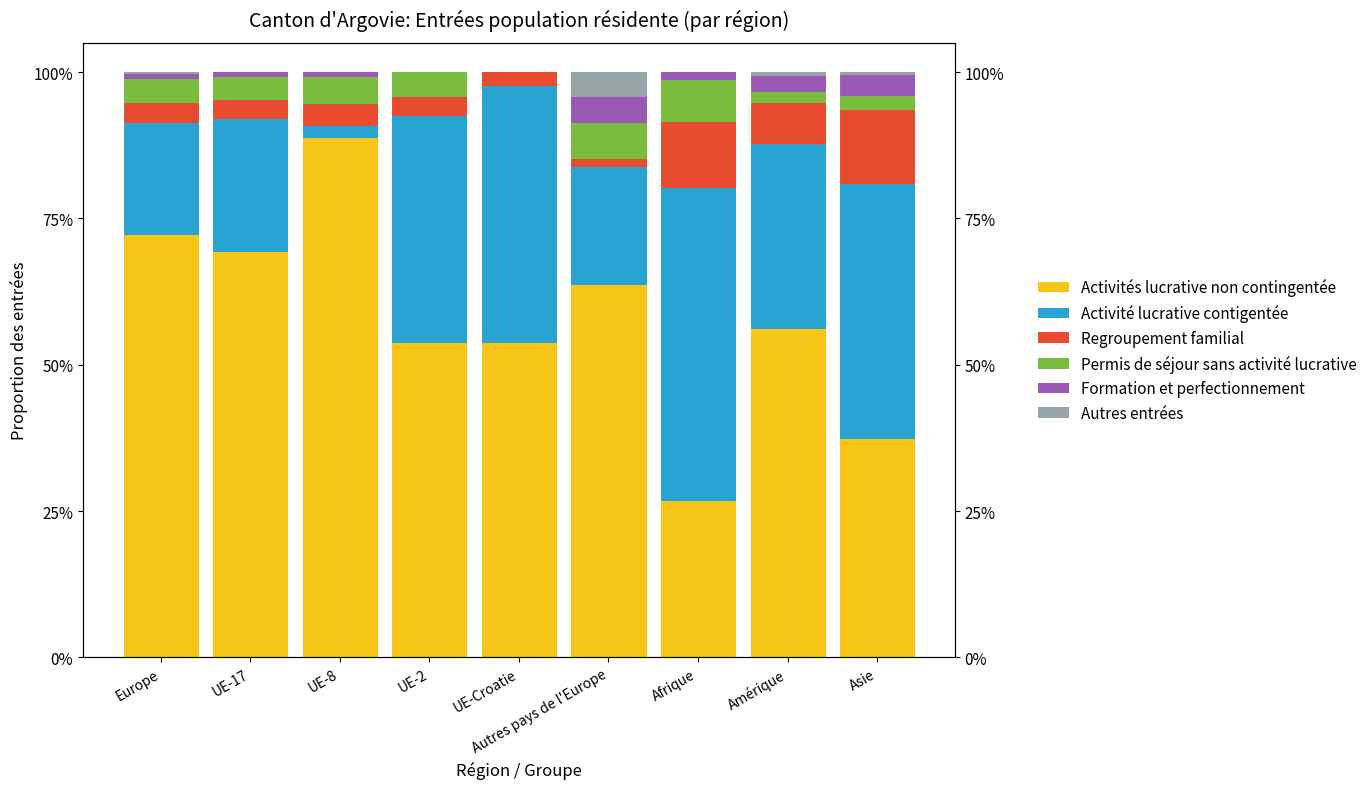

How many distinct data groups are displayed?

6